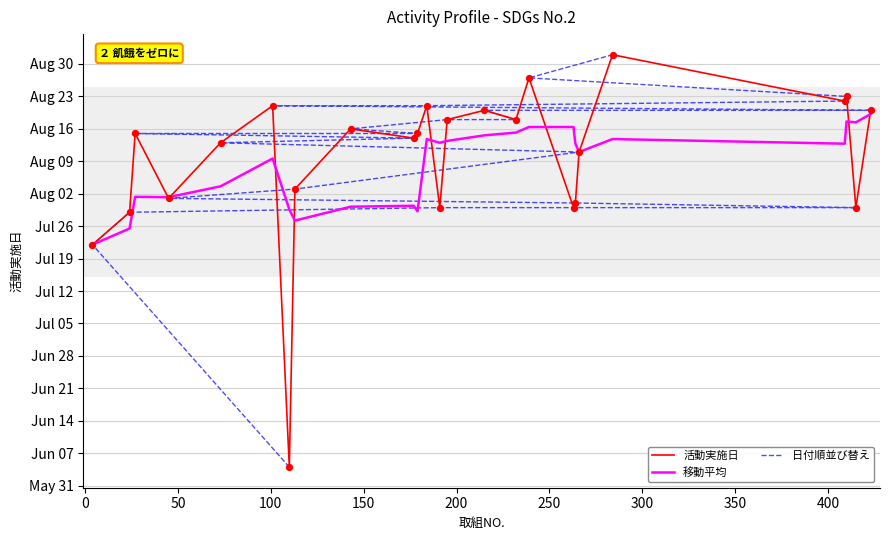

Which series contains the lowest Y value?

活動実施日